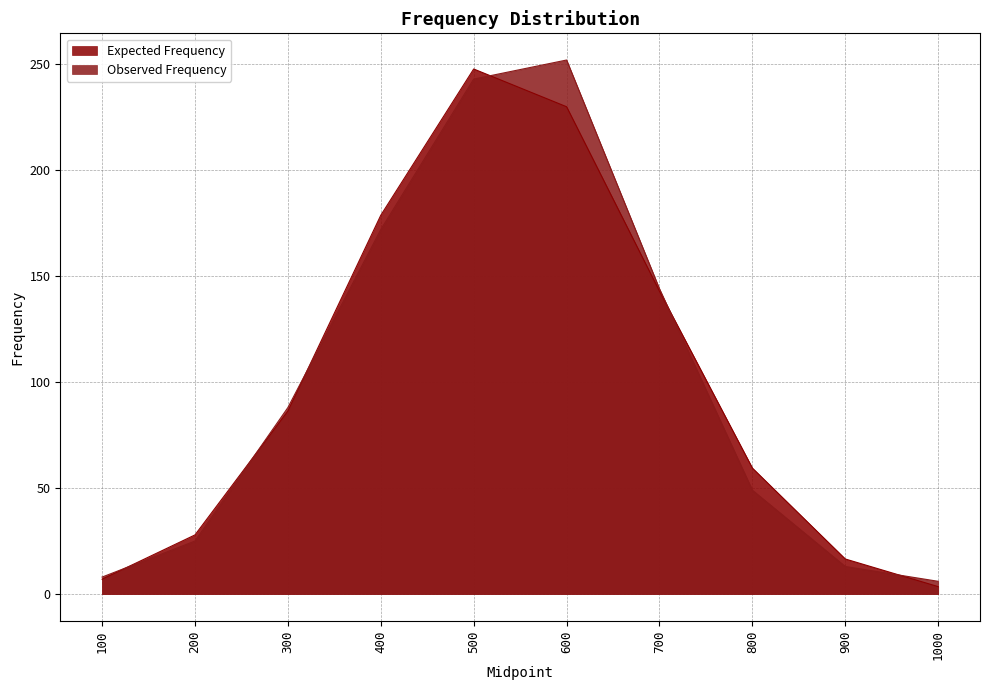

How many data points in Observed Frequency are above 88?

4